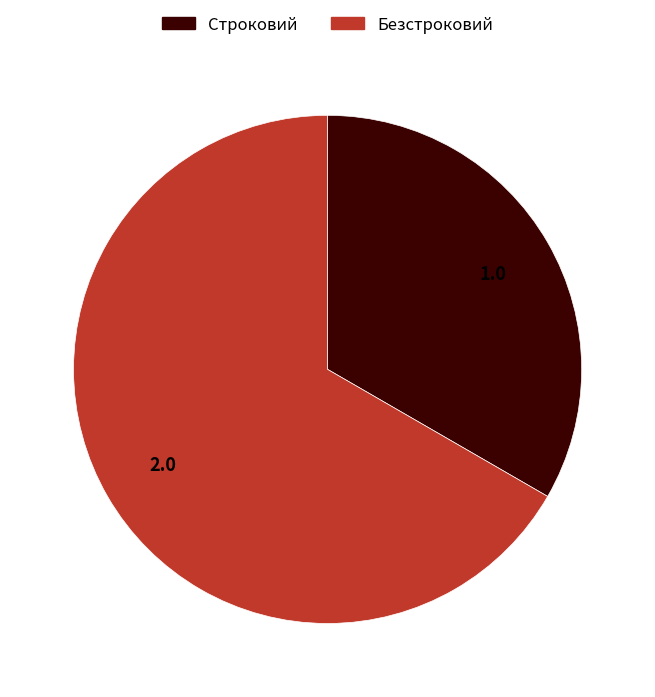

Is it true that Строковий is 33% of the pie?

True